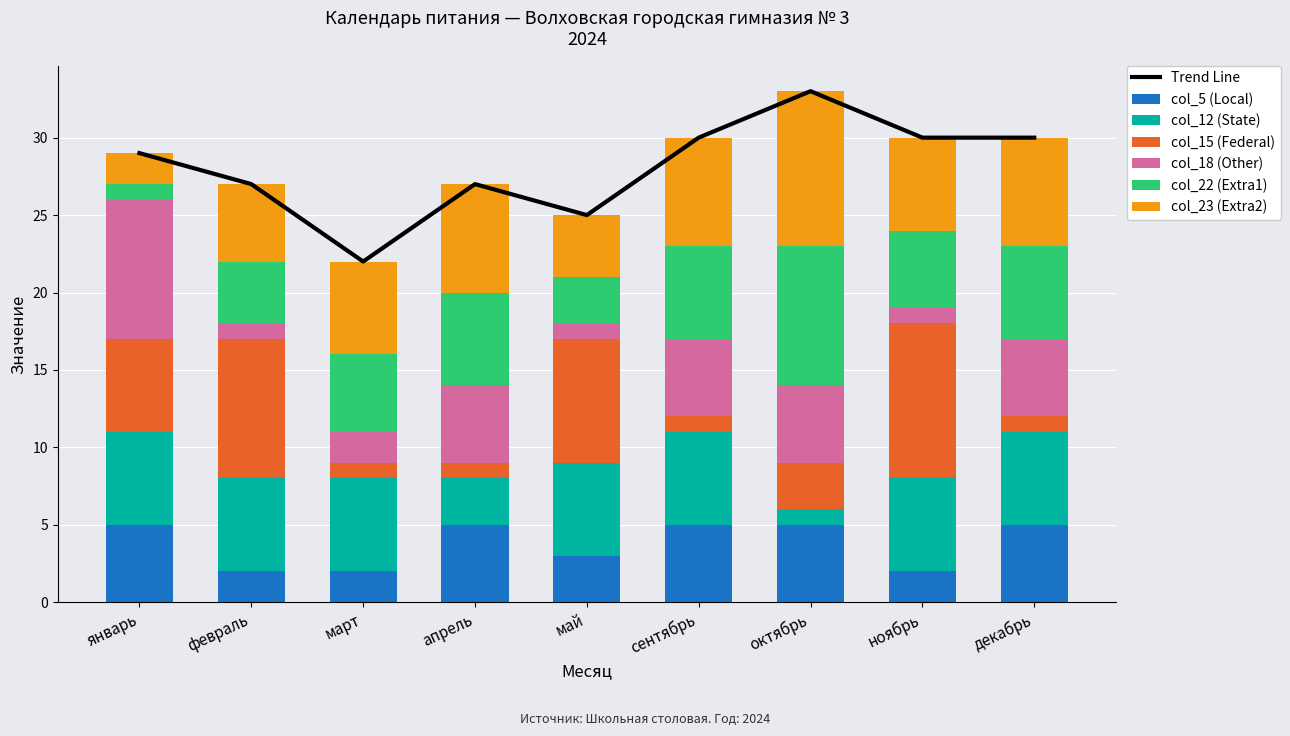

Which series has the largest range (max minus min)?

col_15